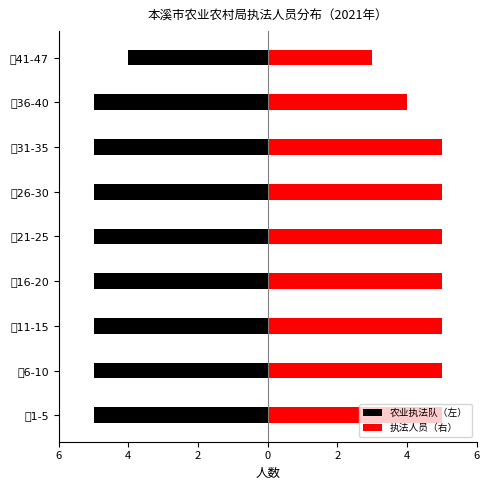

Count the 执法人员（右） values in the range 5 to 6.

7